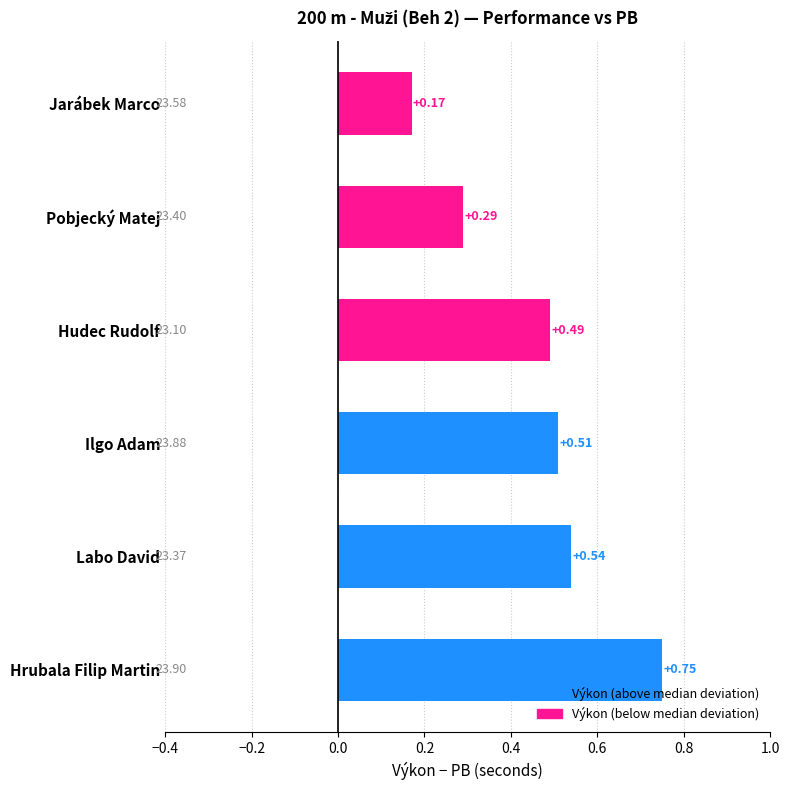

Between Labo David and Hudec Rudolf, which is larger?

Labo David